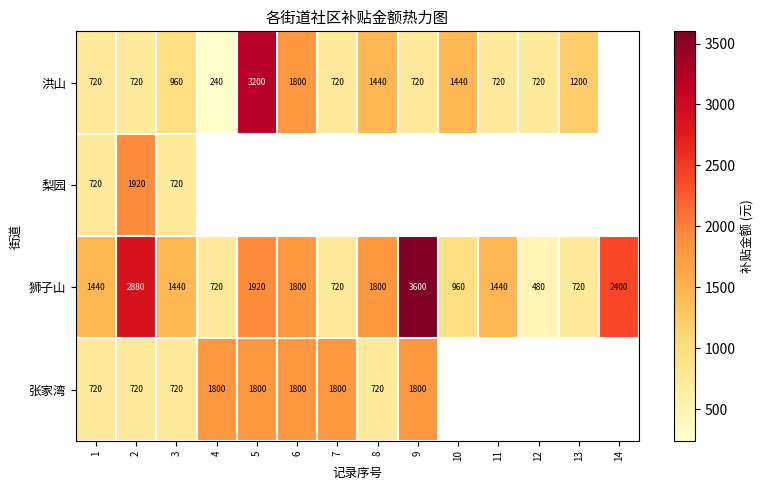

Is the value of 狮子山 at 14 greater than the value of 梨园 at 1?

Yes